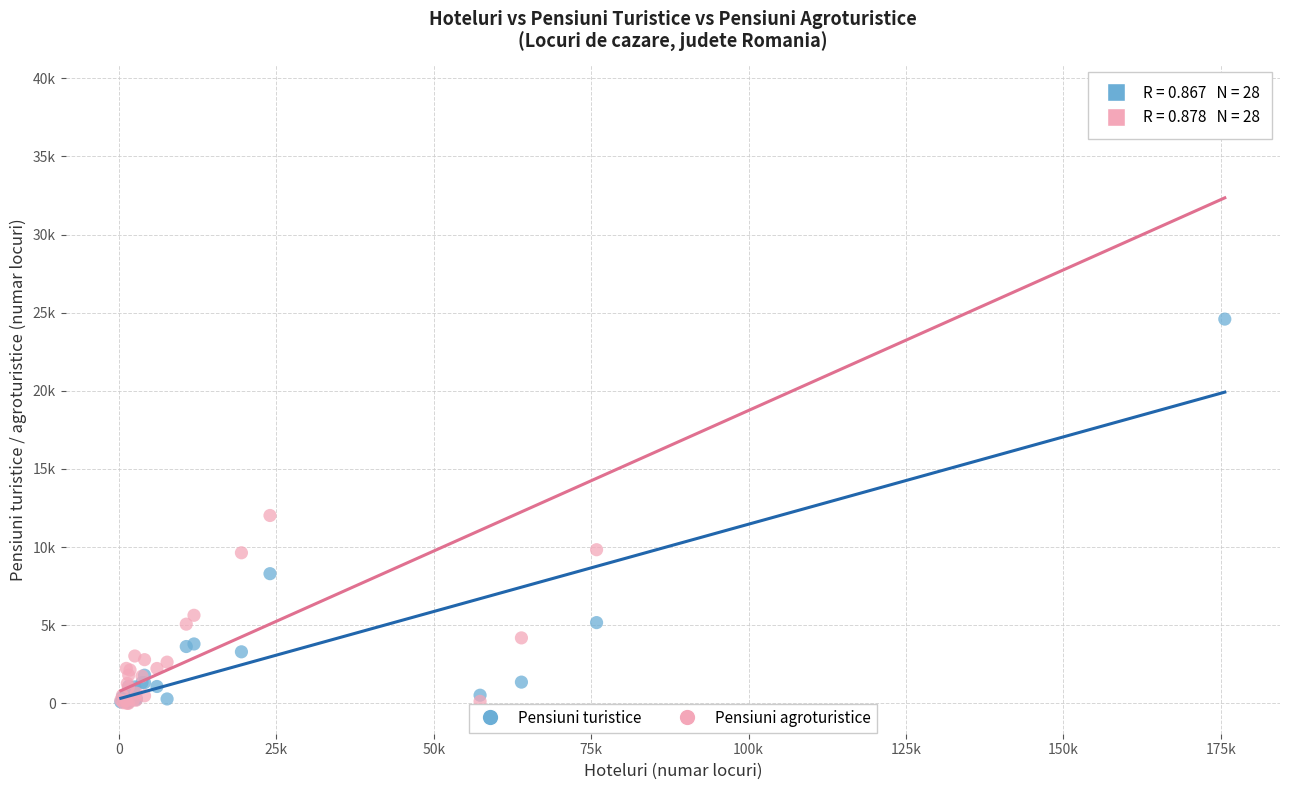

What are all the series names shown in the legend?

Pensiuni turistice, Pensiuni agroturistice